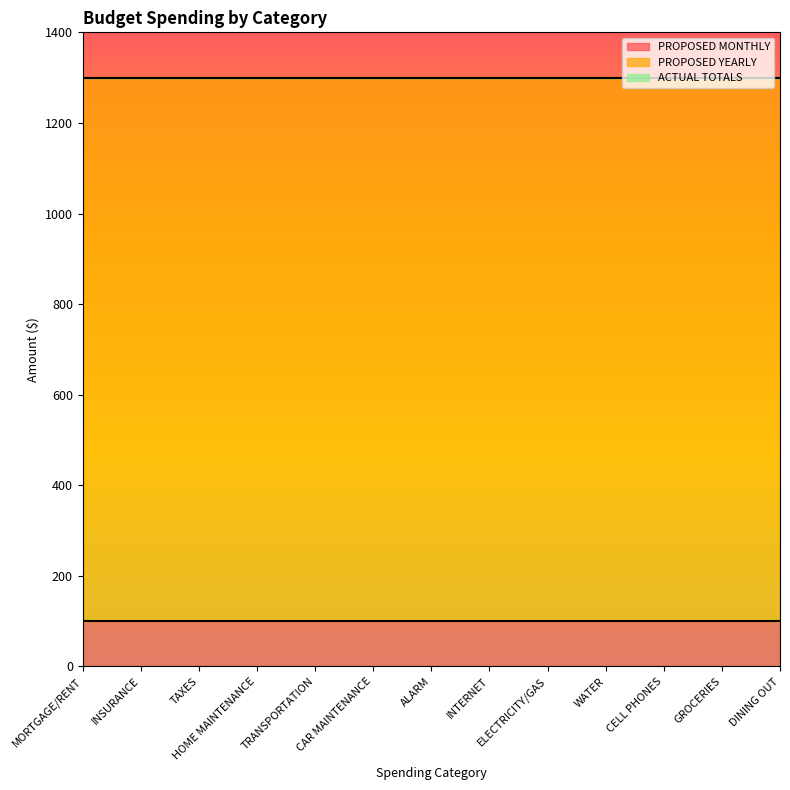

Rank the series at ALARM from lowest to highest value.

ACTUAL TOTALS, PROPOSED MONTHLY, PROPOSED YEARLY